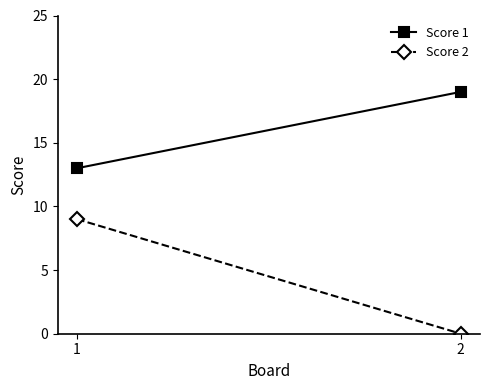

What is the greatest value displayed?

19